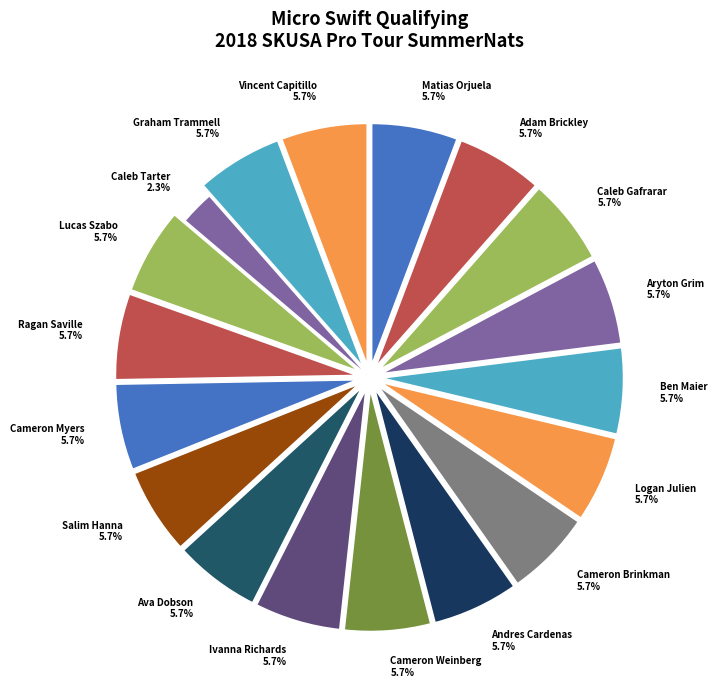

How many segments does this pie chart have?

18